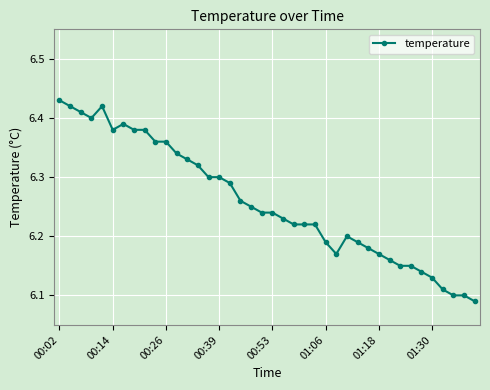

How many values are between 6 and 7?

40